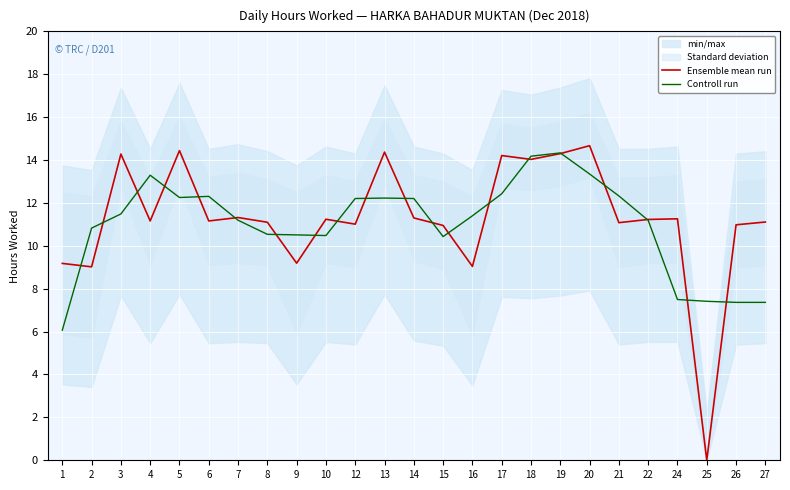

How many interior local valleys does the Controll run series have?

3